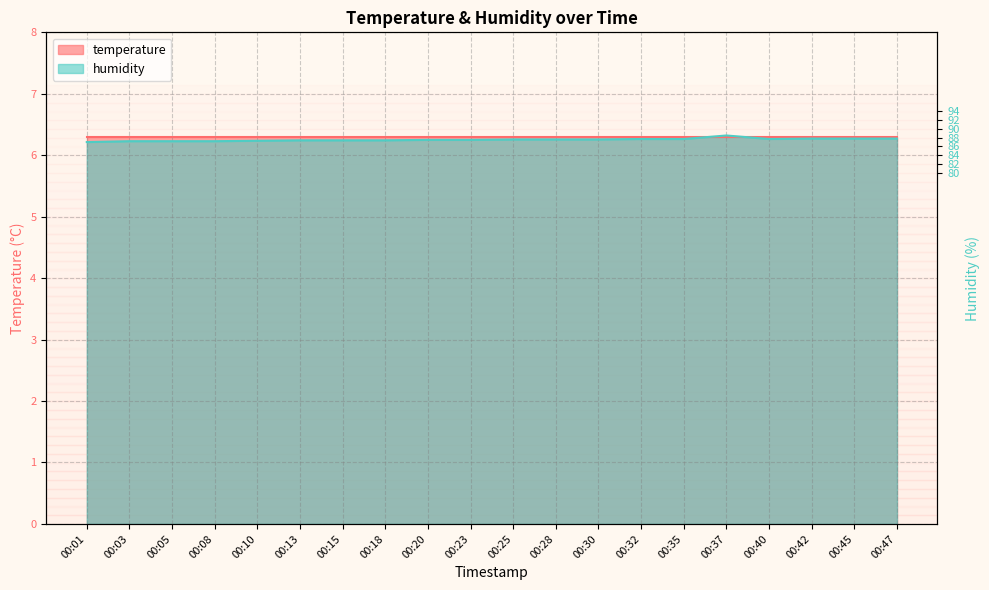

Read the value at 00:08.

6.2